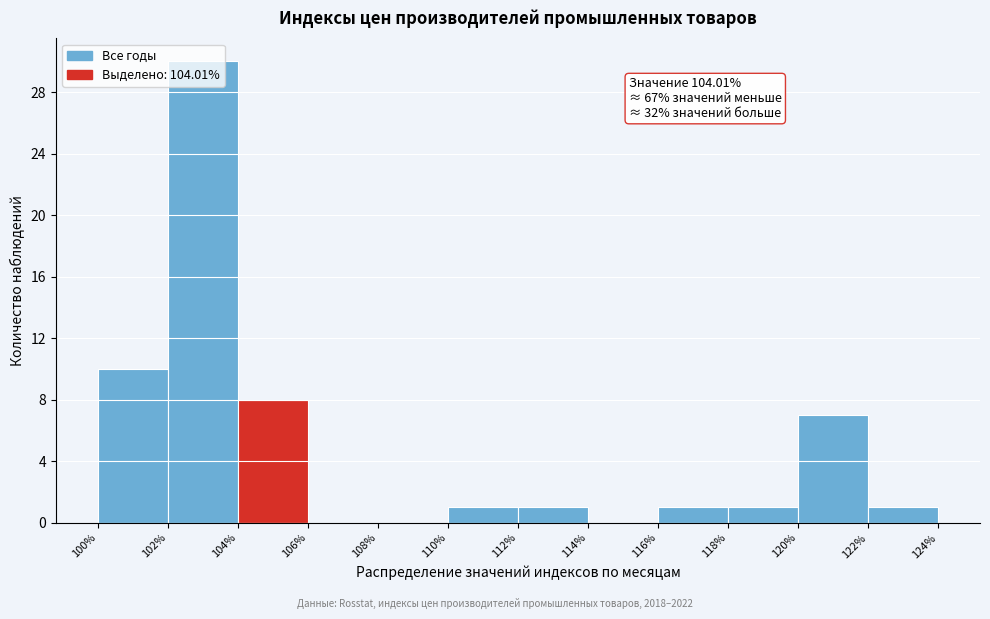

Which range on the x-axis has the tallest bar?

102% to 104%